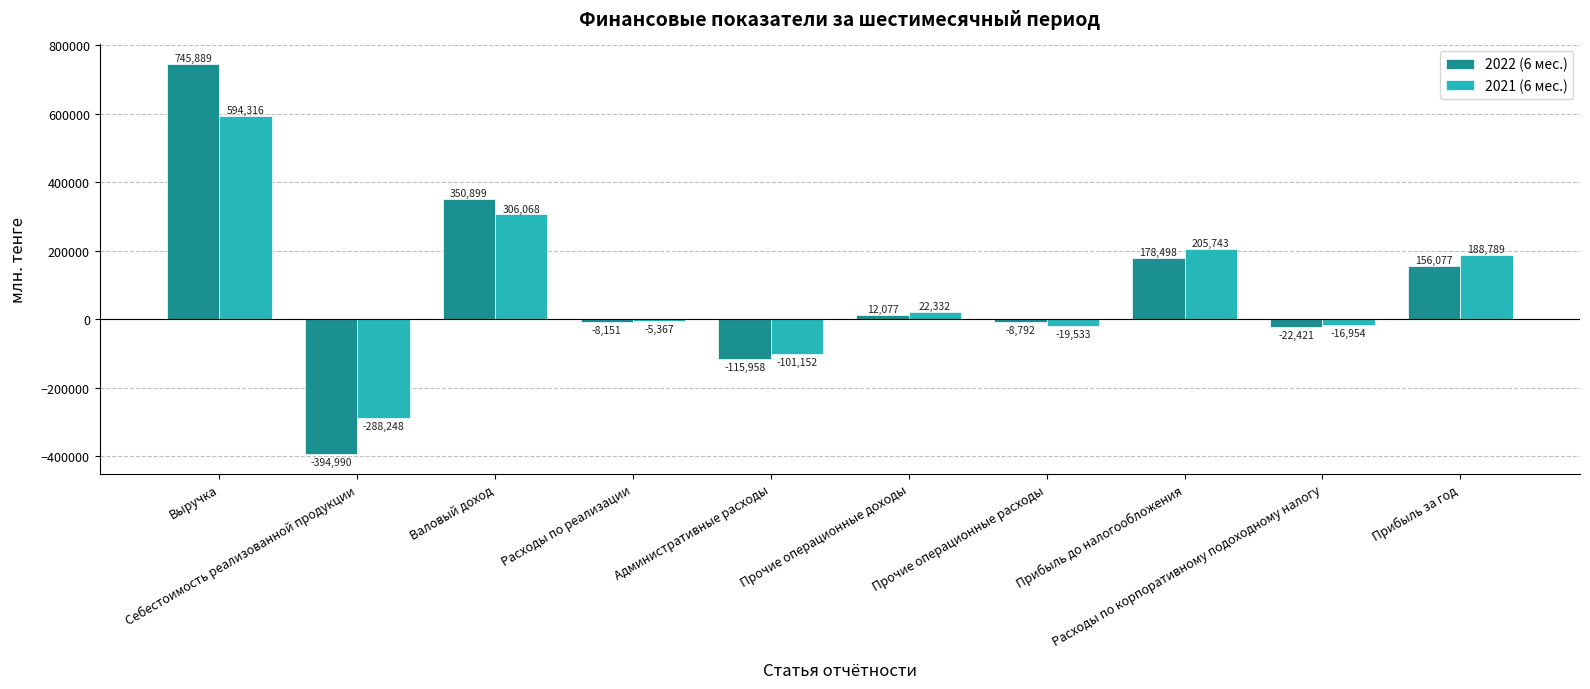

Reading left to right, extract all data points from this chart.

2022 (6 мес.): Выручка=745889	Себестоимость реализованной продукции=-394990	Валовый доход=350899	Расходы по реализации=-8151	Административные расходы=-115958	Прочие операционные доходы=12077	Прочие операционные расходы=-8792	Прибыль до налогообложения=178498	Расходы по корпоративному подоходному налогу=-22421	Прибыль за год=156077
2021 (6 мес.): Выручка=594316	Себестоимость реализованной продукции=-288248	Валовый доход=306068	Расходы по реализации=-5367	Административные расходы=-101152	Прочие операционные доходы=22332	Прочие операционные расходы=-19533	Прибыль до налогообложения=205743	Расходы по корпоративному подоходному налогу=-16954	Прибыль за год=188789